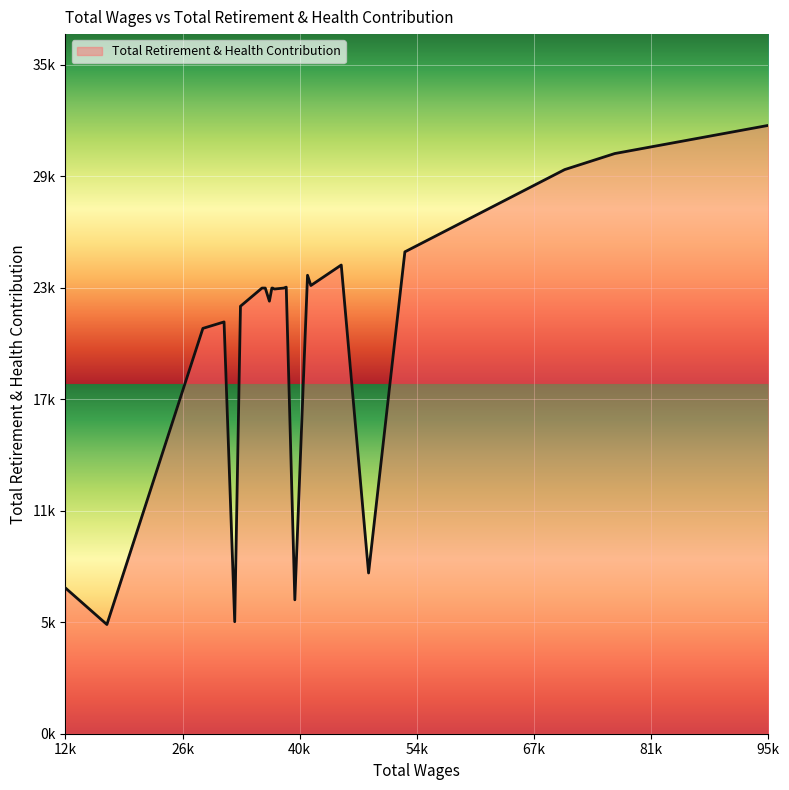

Does the chart display data point markers on the line(s)?

No